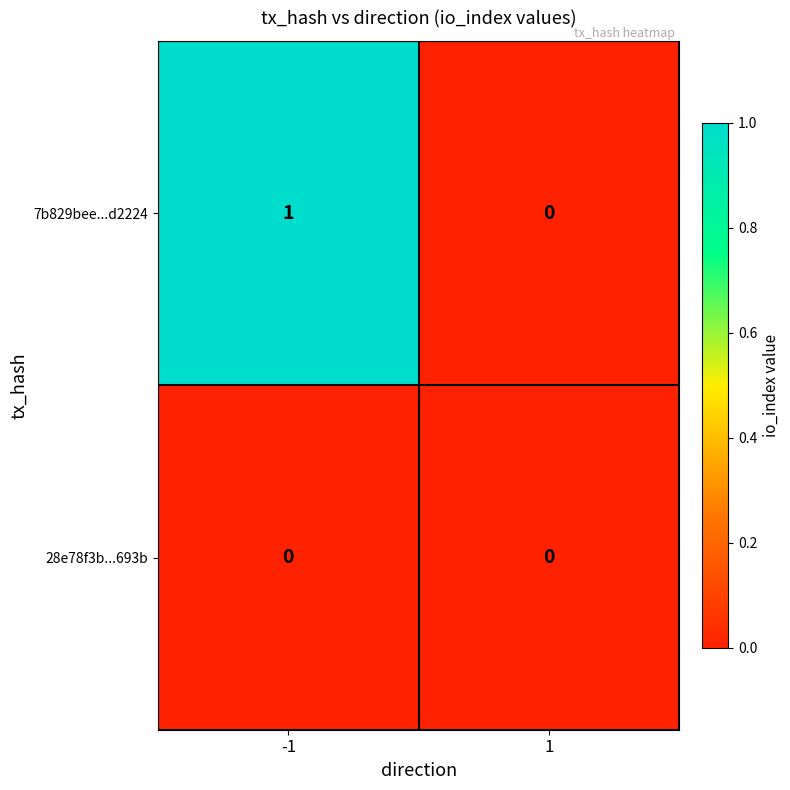

How many data points in 7b829bee...d2224 are less than 1?

1